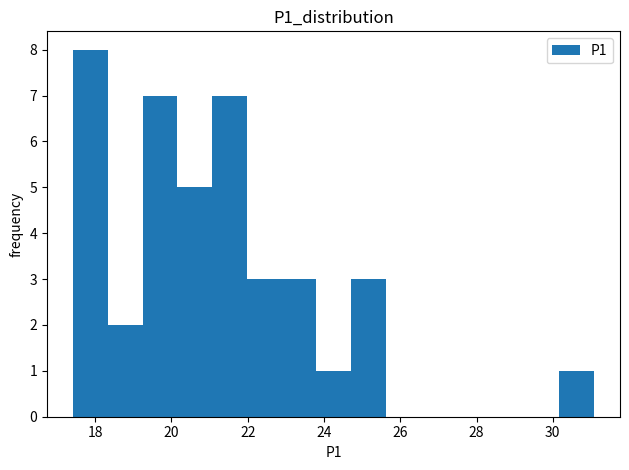

Over which range of the x-axis is the bar tallest?

17.4 to 18.4